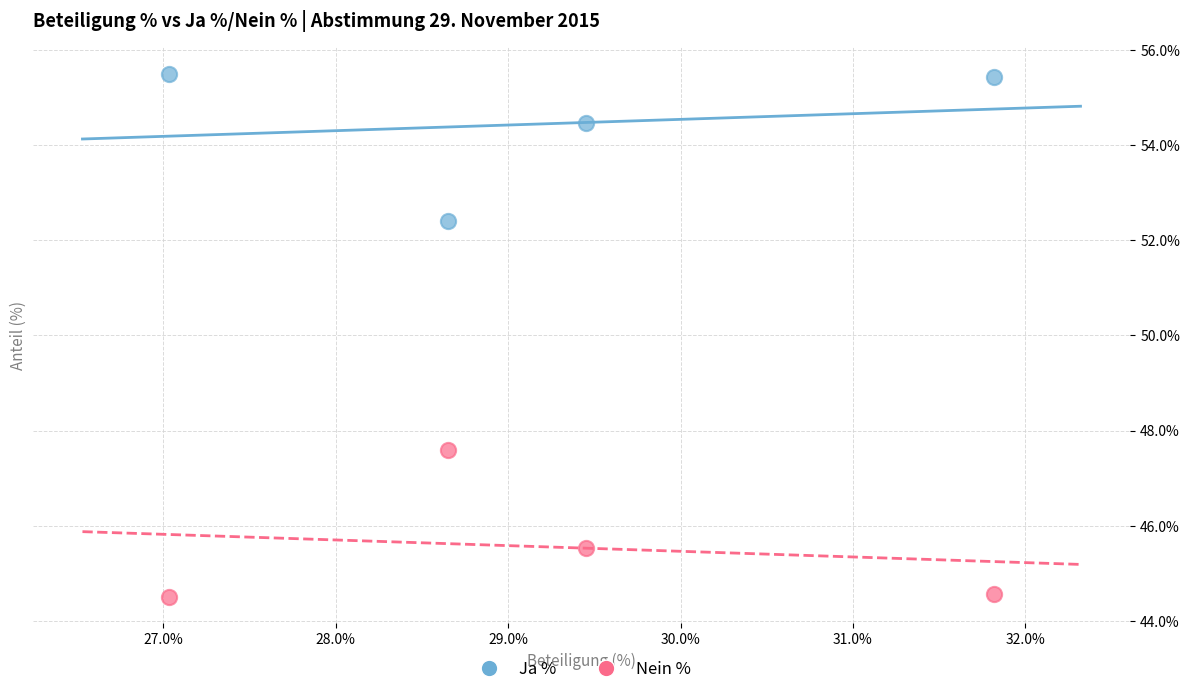

Which series reaches the minimum Y coordinate?

Nein %